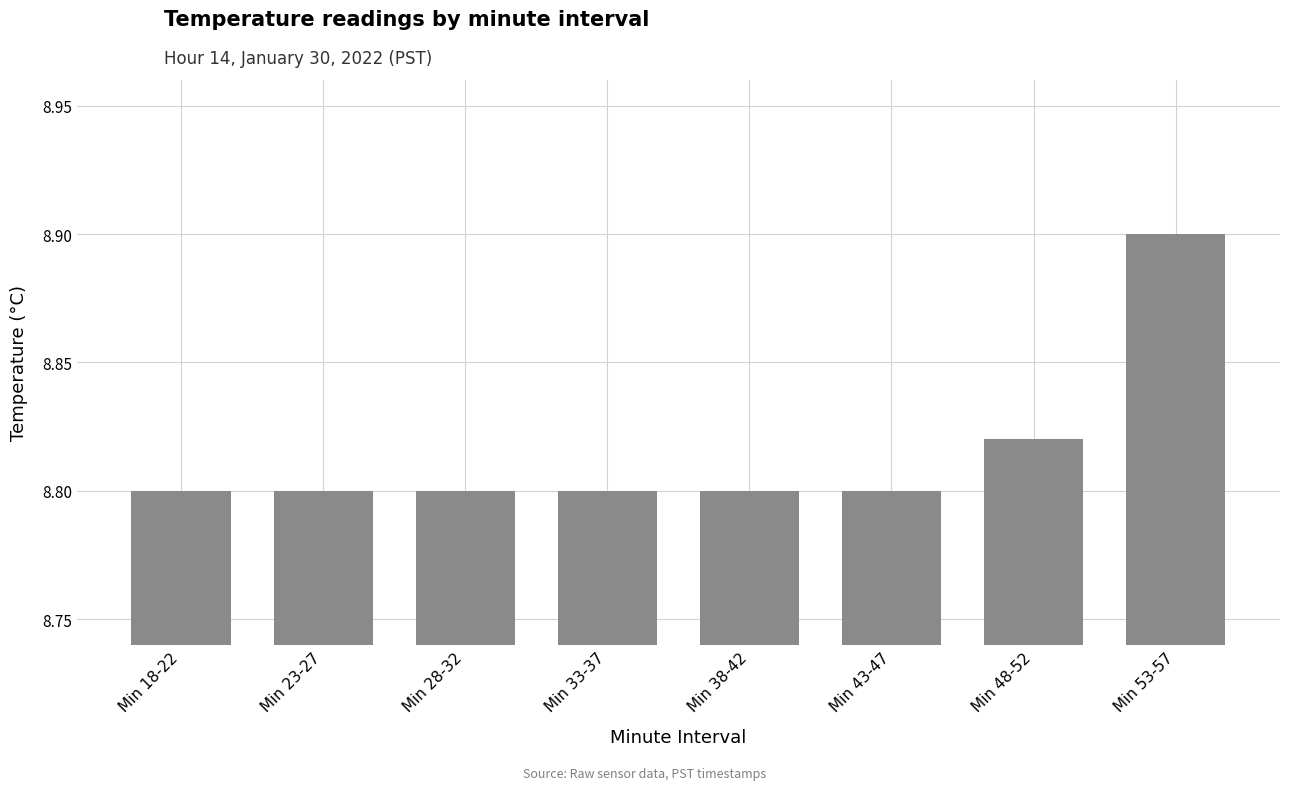

True or false: the data shows 8.8 at Min 18-22.

True